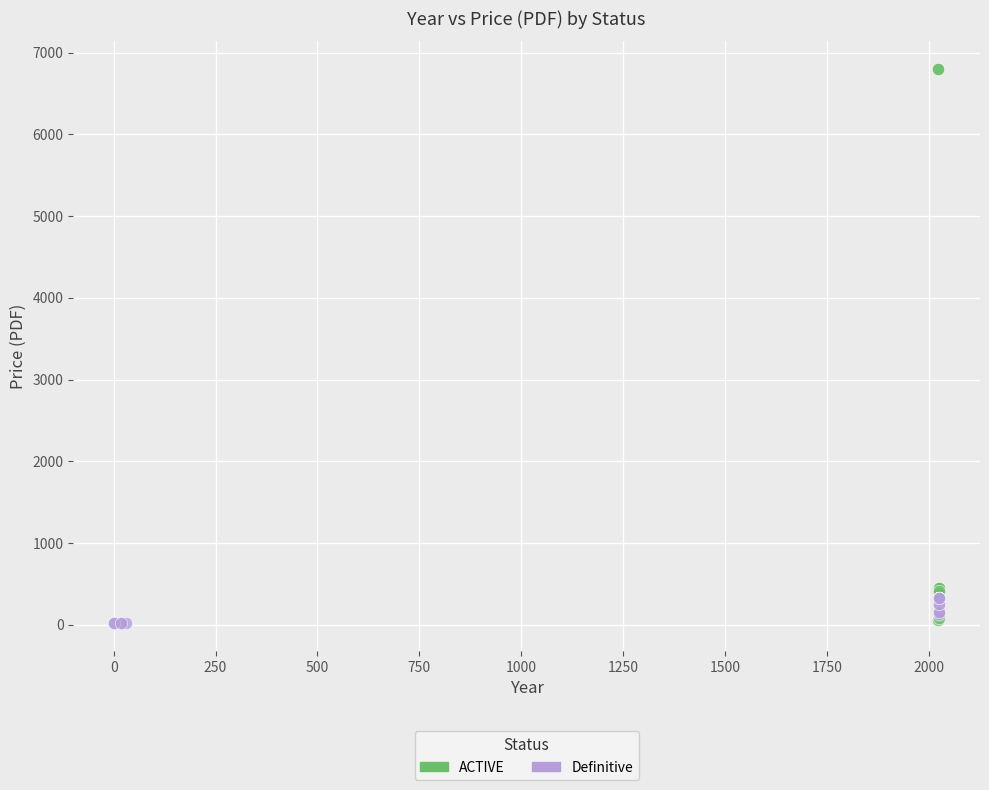

Which series has the largest Y range (max minus min)?

ACTIVE